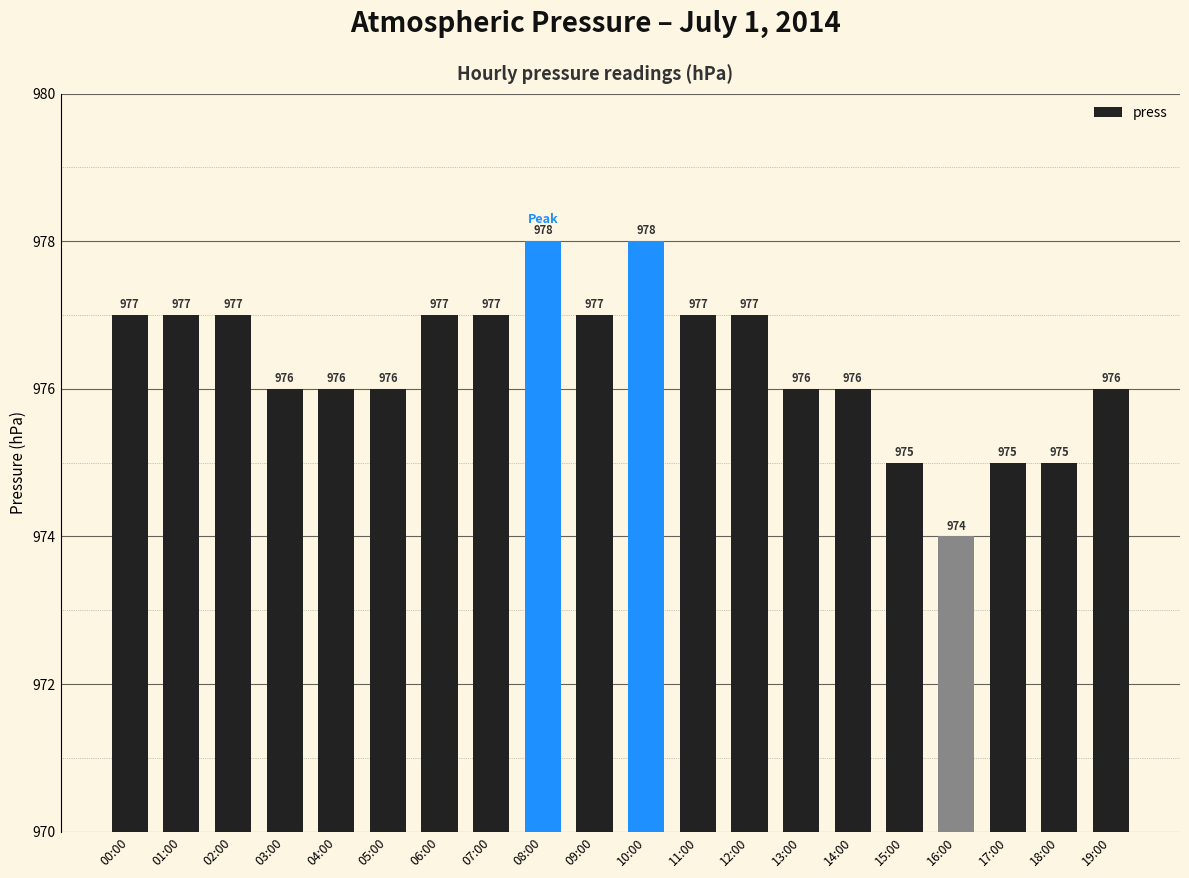

What is the label of the 1st bar from the right?

19:00